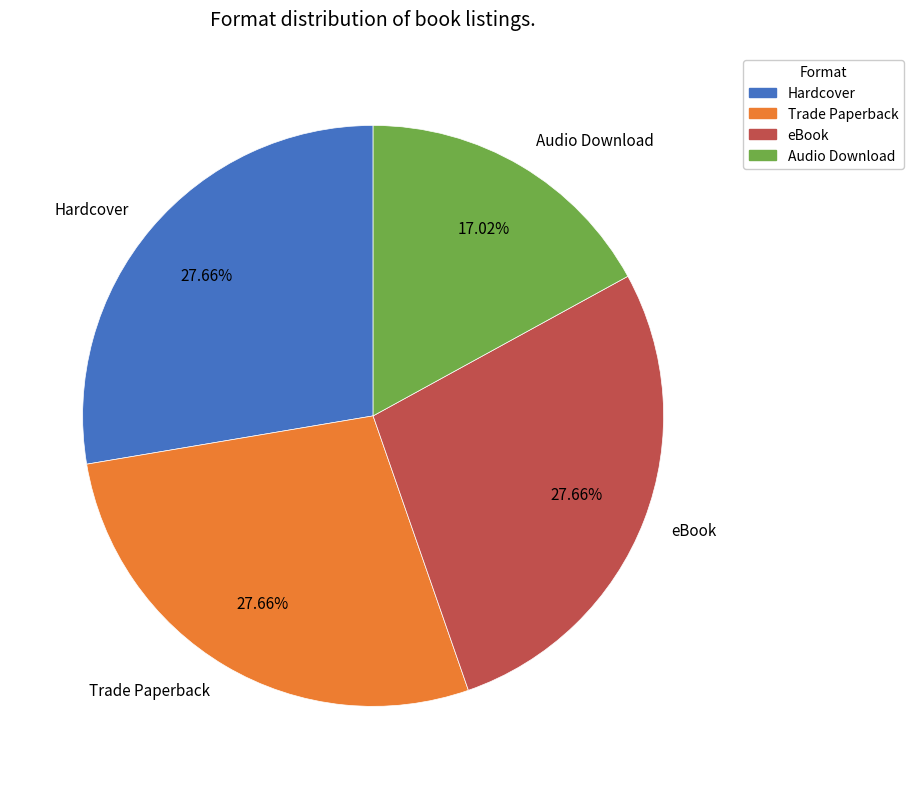

What percentage is the Trade Paperback slice, to the nearest percent?

28%